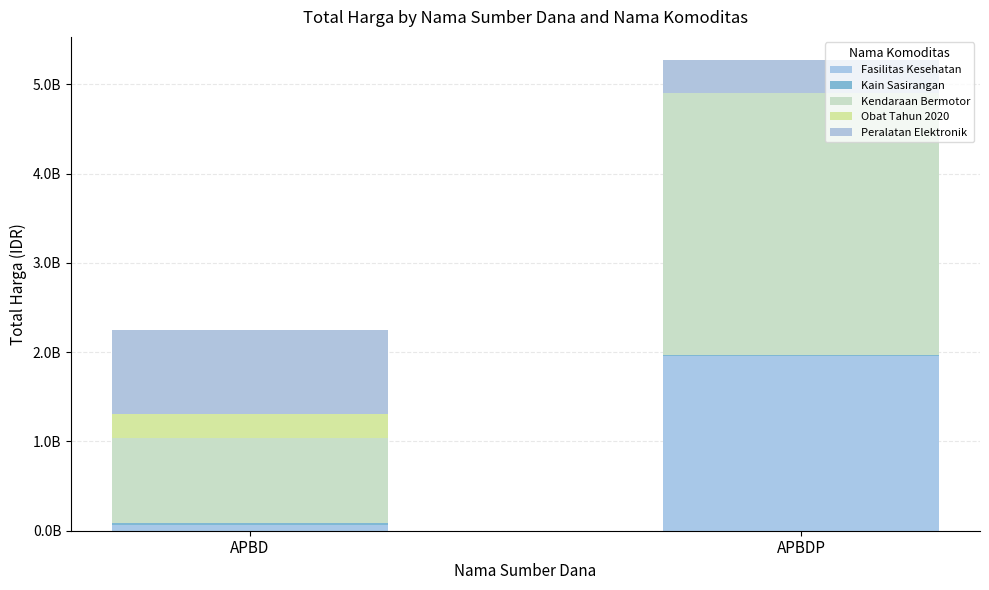

Does the chart contain stacked bars?

Yes